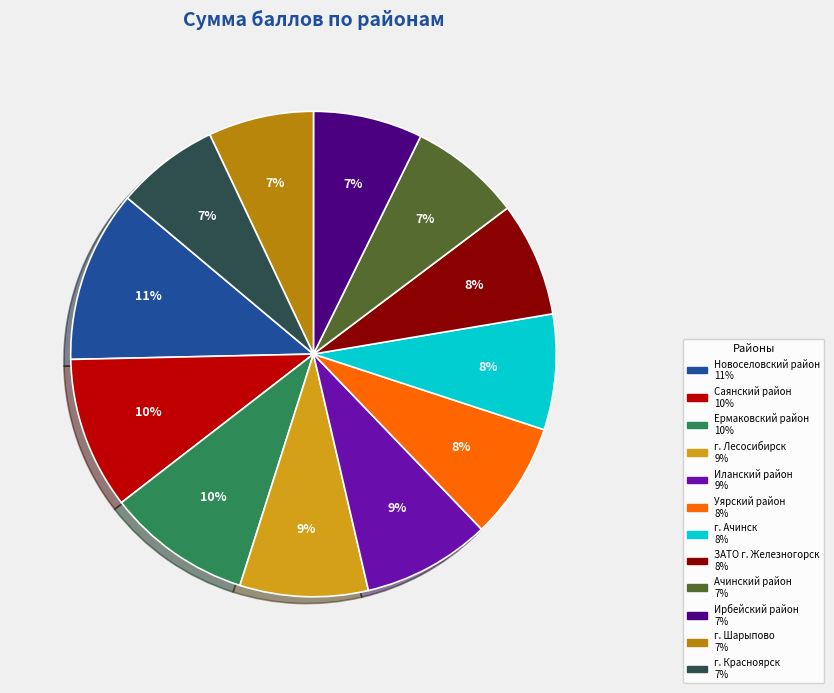

Do Саянский район and г. Шарыпово together represent more than half of the pie?

No